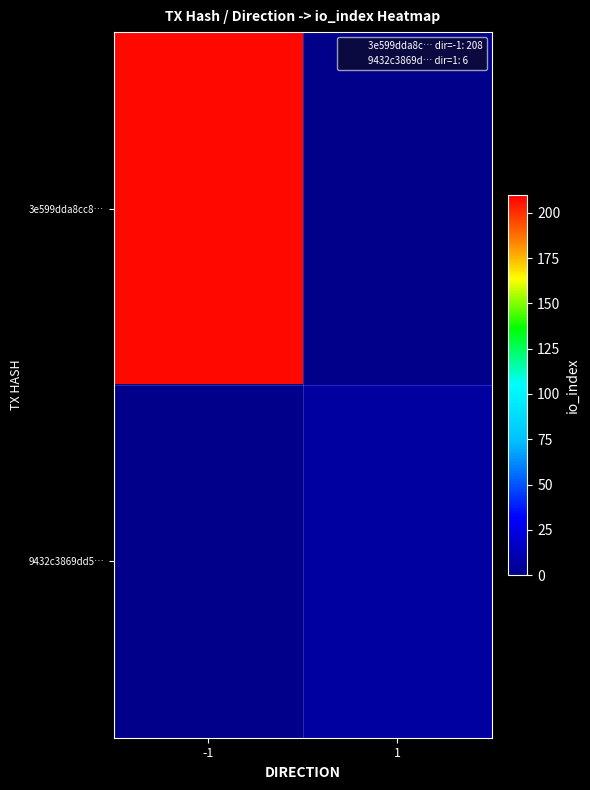

At which label does 3e599dda8cc8… reach its peak?

-1